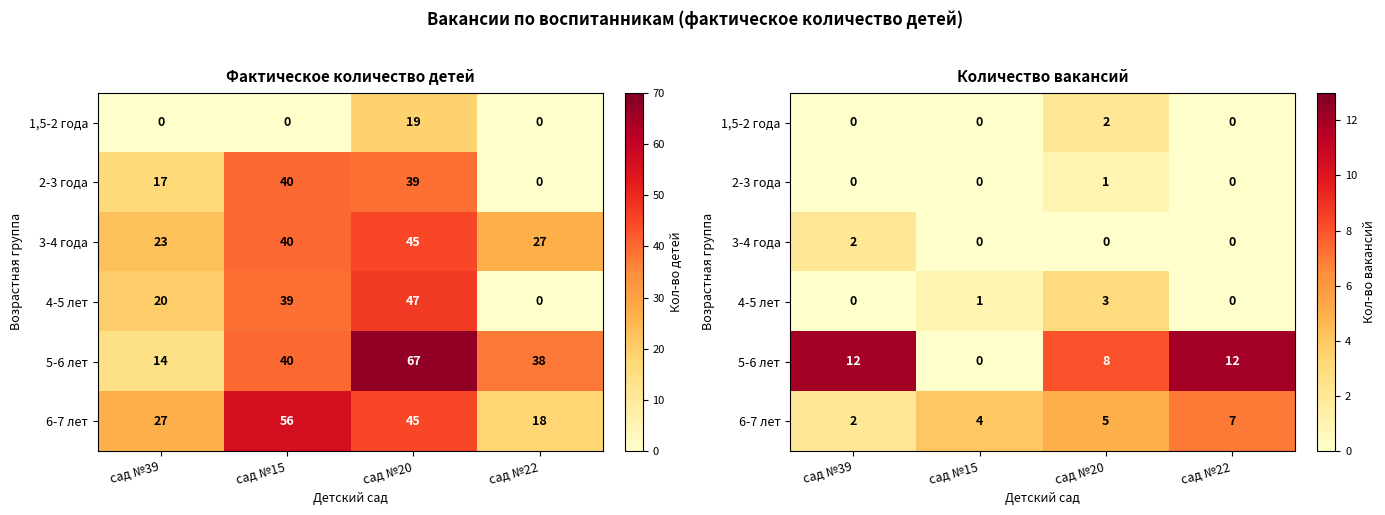

How many values in 3-4 года are above zero?

1